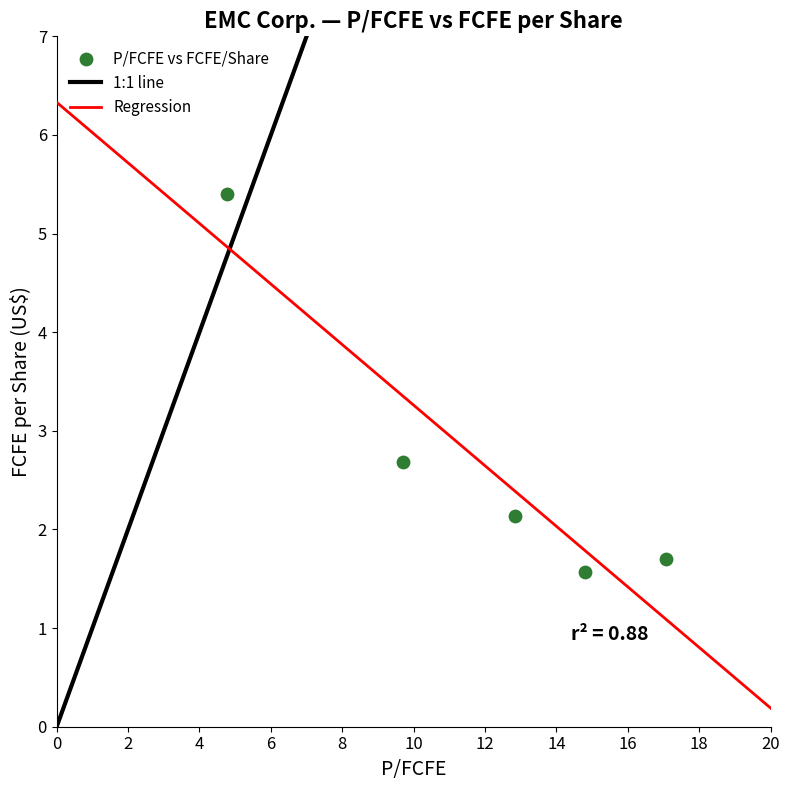

What Y value in the scatter plot is closest to 3?

2.7